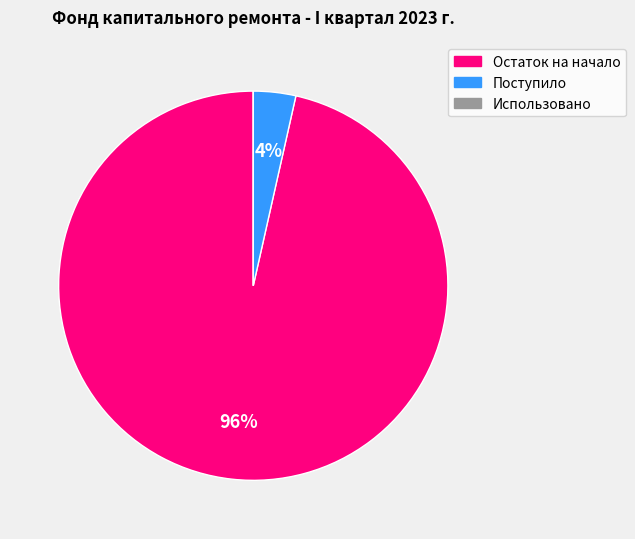

The Поступило slice represents 18% of the pie. True or false?

False